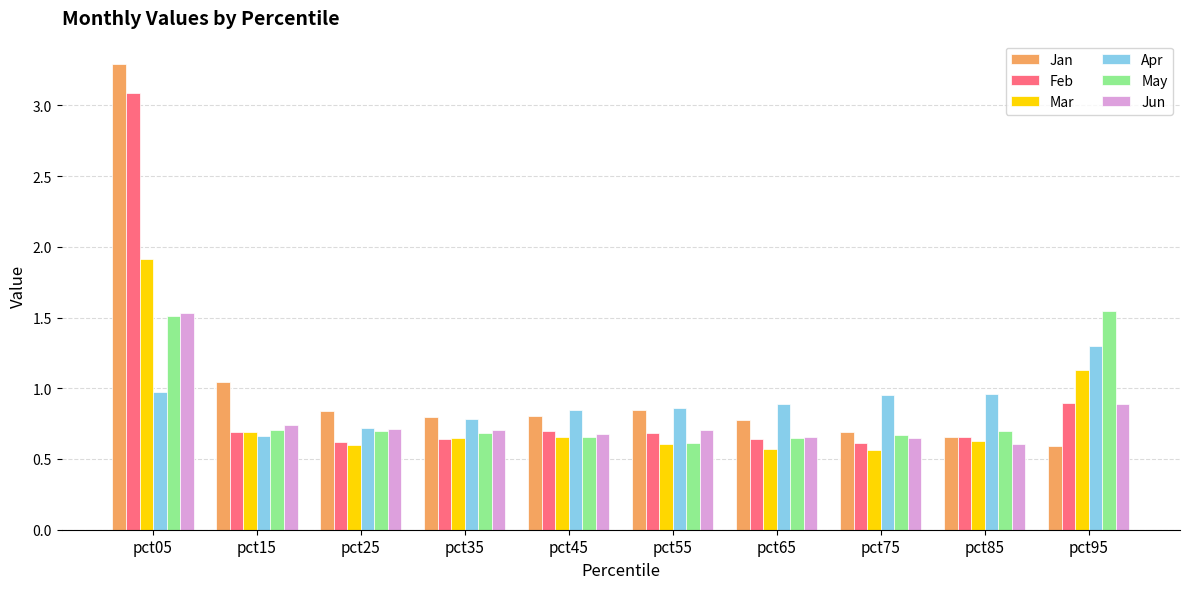

Which category has the lowest value in the May series?

pct55